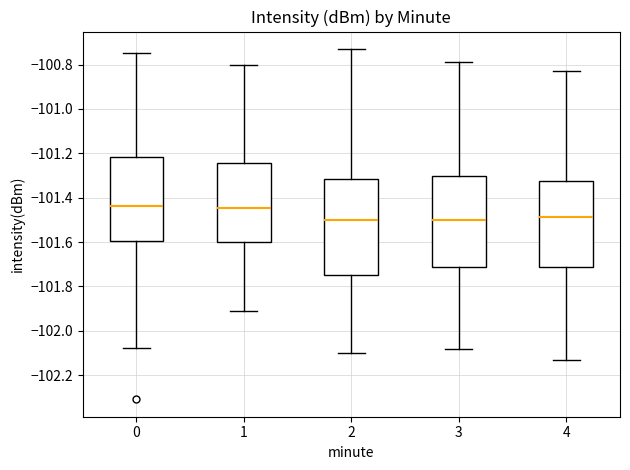

Where is the upper edge of the box at x = 1 on the y-axis? The values are not printed on the chart, so give them approximately, as read against the axis.

-101.24